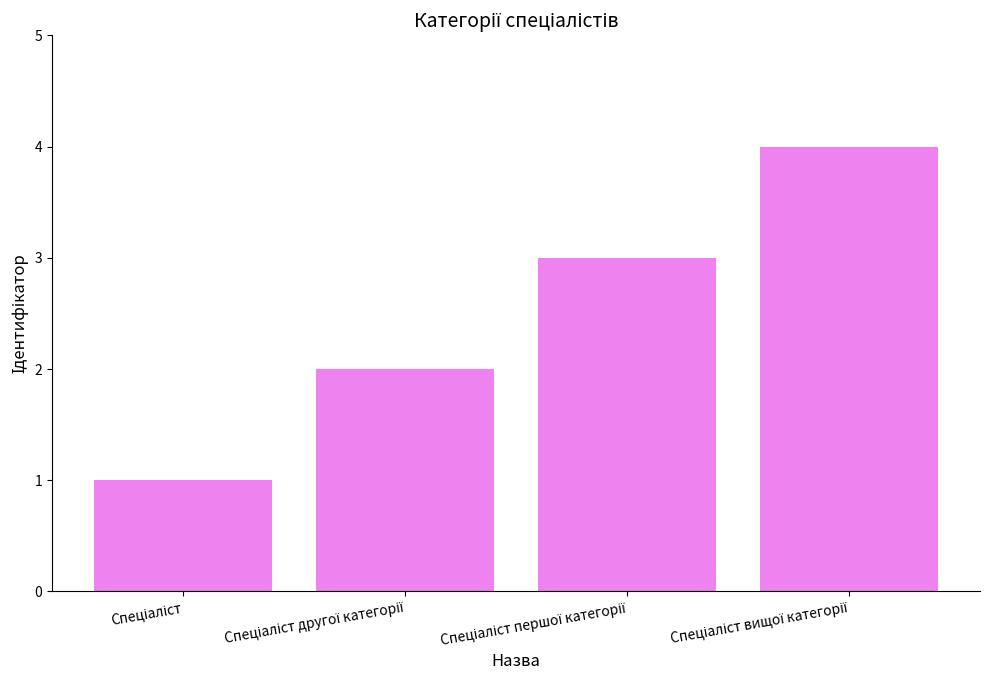

What is the maximum value shown in the chart?

4